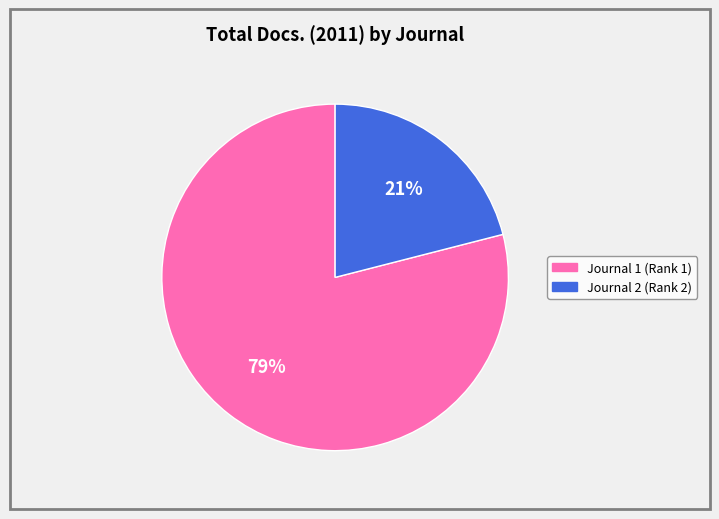

Is there a majority slice in this chart?

Yes